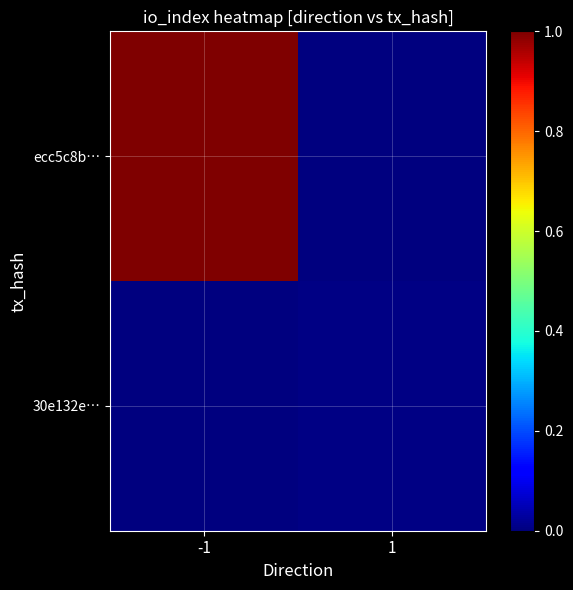

Reading left to right, list all the values displayed in this chart.

ecc5c8b…: -1=1.0	1=0.0
30e132e…: -1=0.0	1=0.0